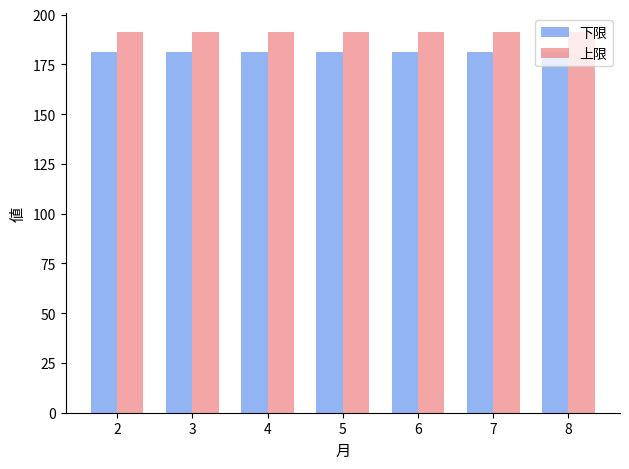

What is the spread (max minus min) of values at 4?

10